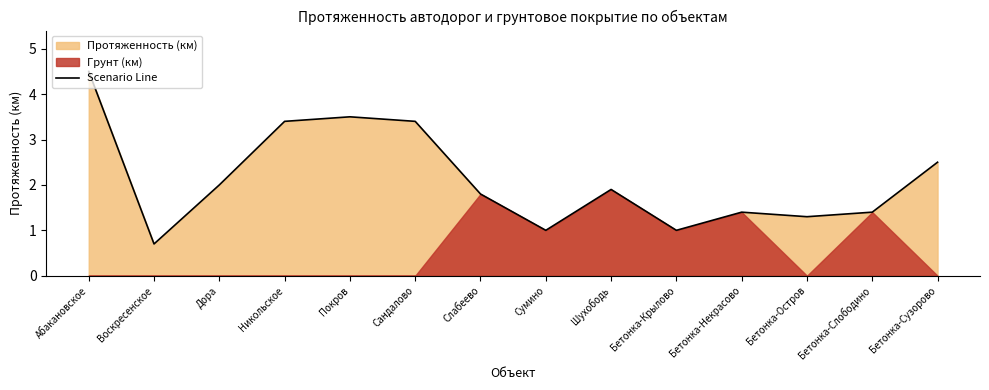

Count the number of values greater than 1.

11